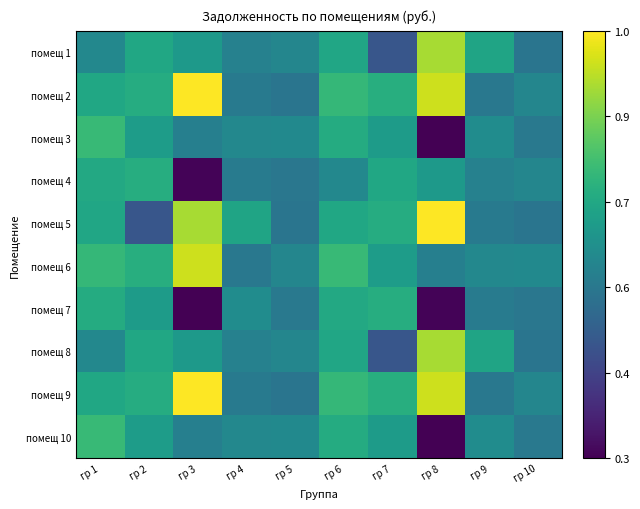

List the series in order of their peak value, highest first.

помещ 2, помещ 5, помещ 9, помещ 6, помещ 1, помещ 8, помещ 3, помещ 10, помещ 4, помещ 7